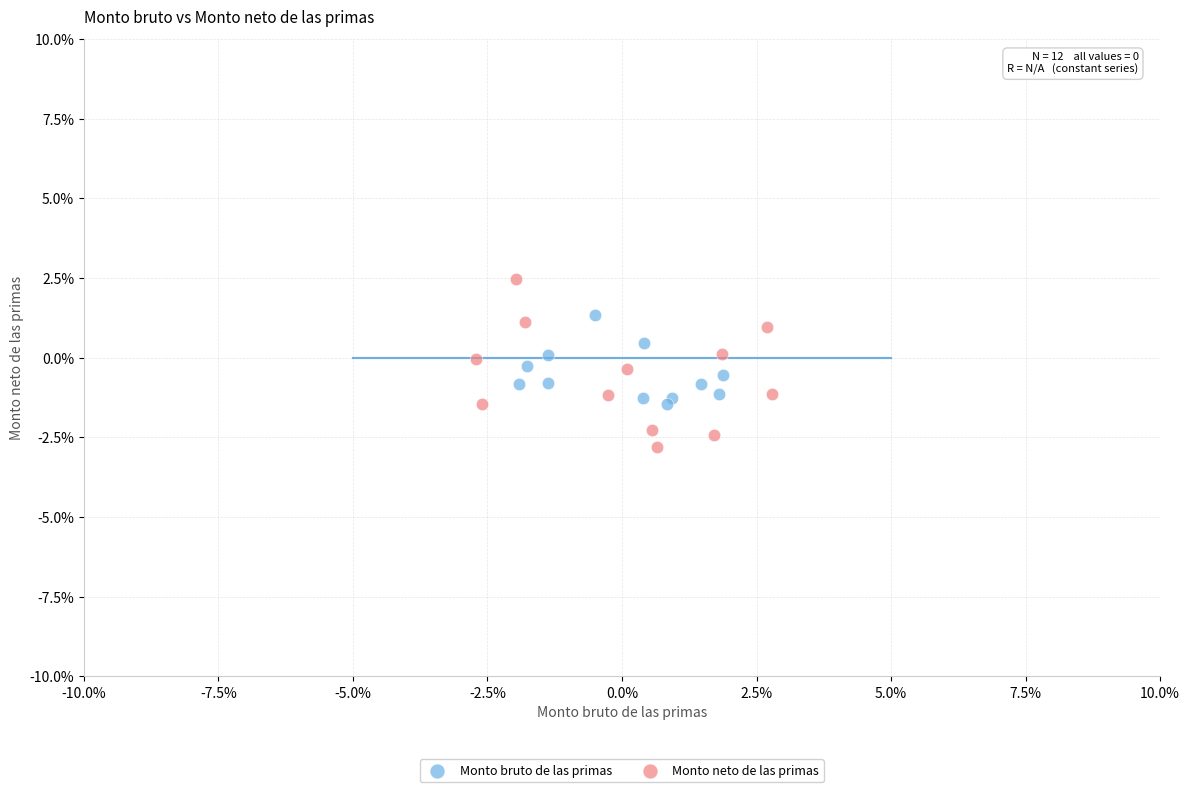

What are all the series names shown in the legend?

Monto bruto de las primas, Monto neto de las primas